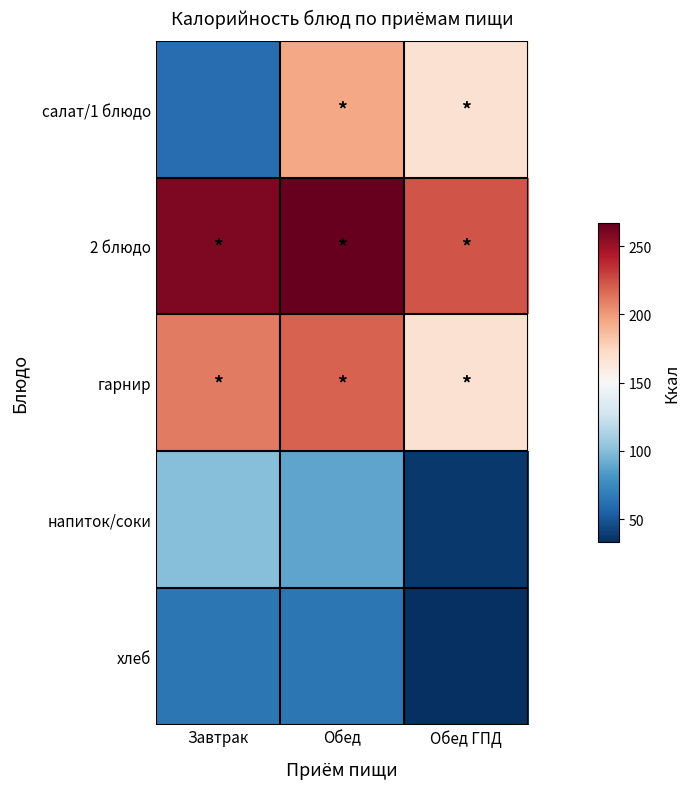

Which series has the largest total across all categories?

2 блюдо